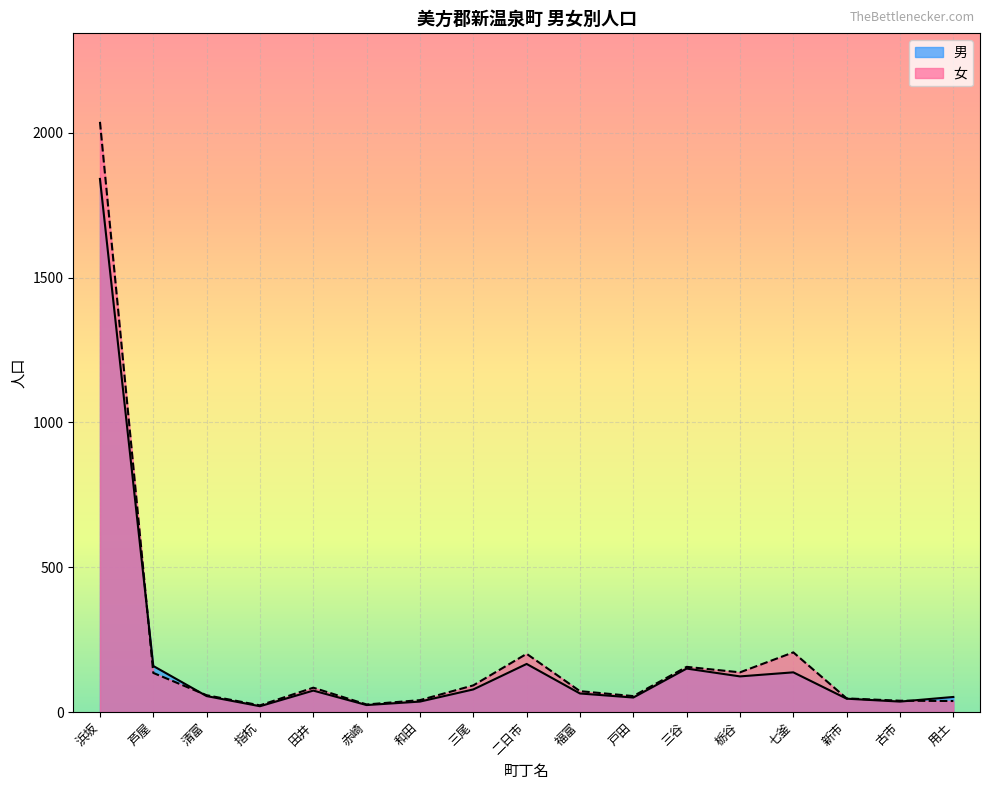

The 男 series shows 36 at 和田. True or false?

True